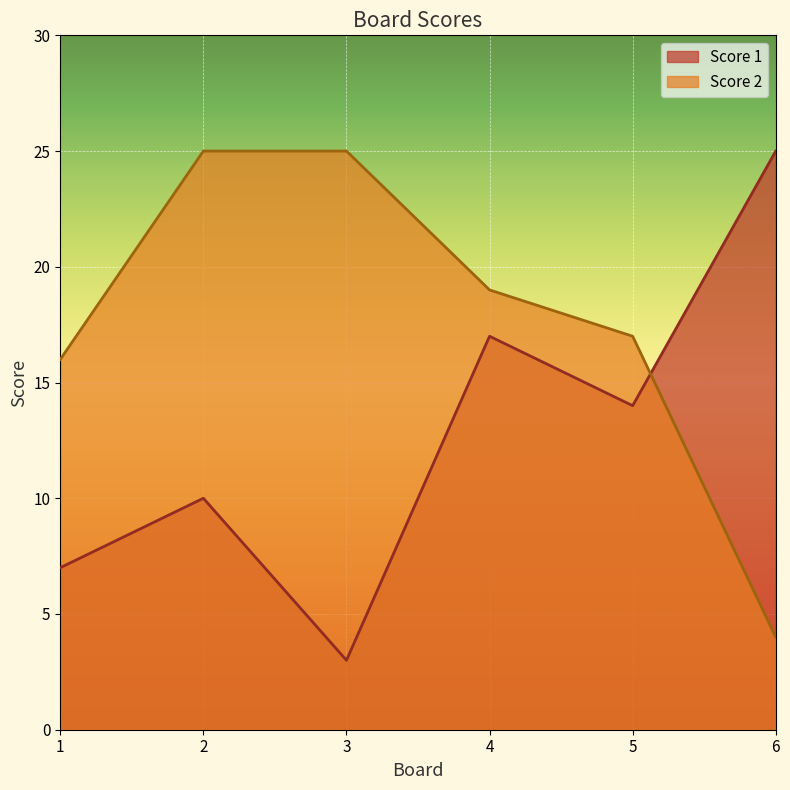

What is the value of the Score 1 point at the 1st from the left?

7